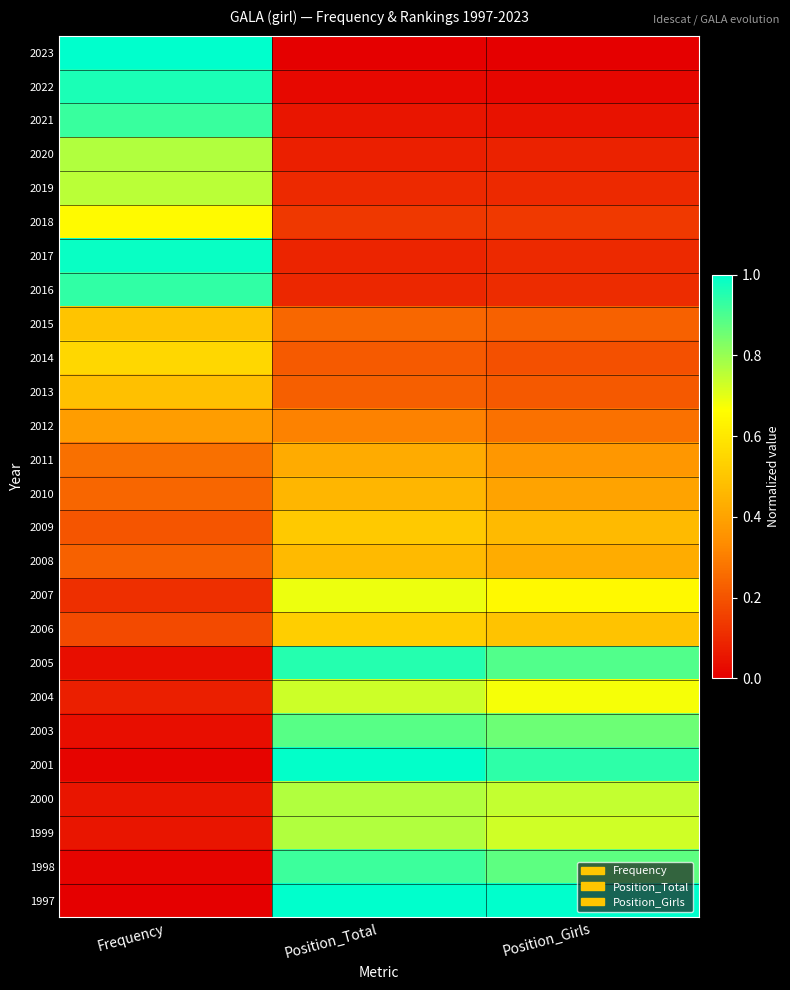

Which category has the lowest value across all series?

Position_Total